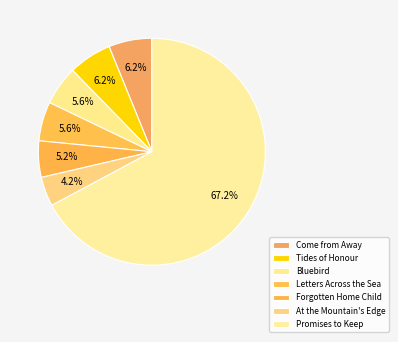

Which slice represents more than half of the pie?

Promises to Keep